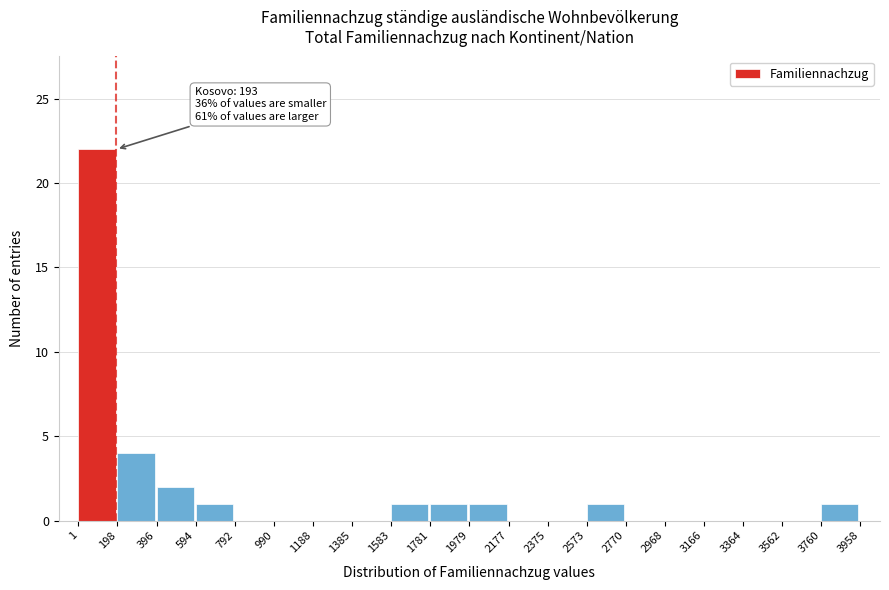

Which range on the x-axis has the tallest bar?

1 to 198